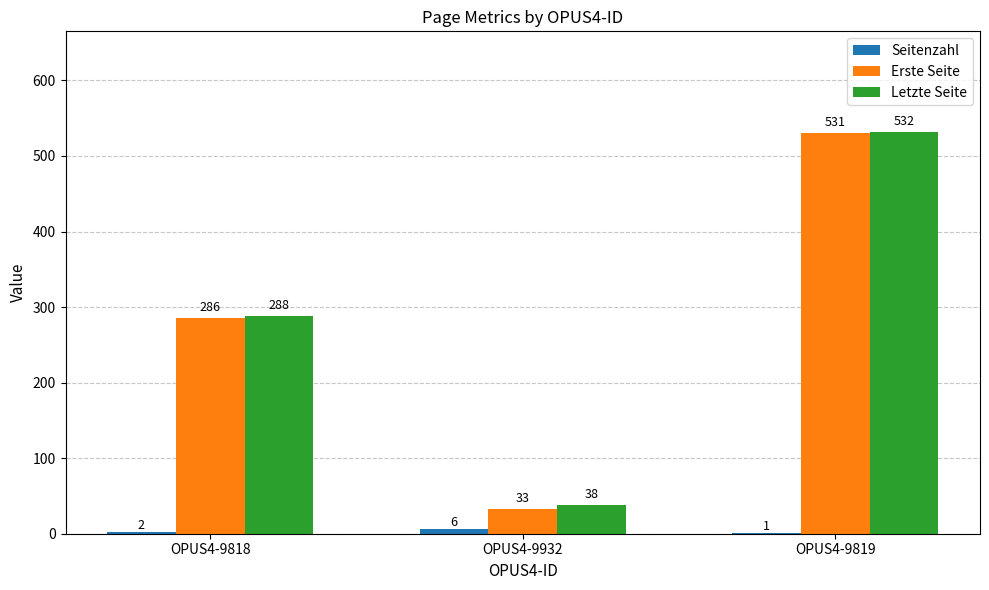

How many data points does each series have?

3